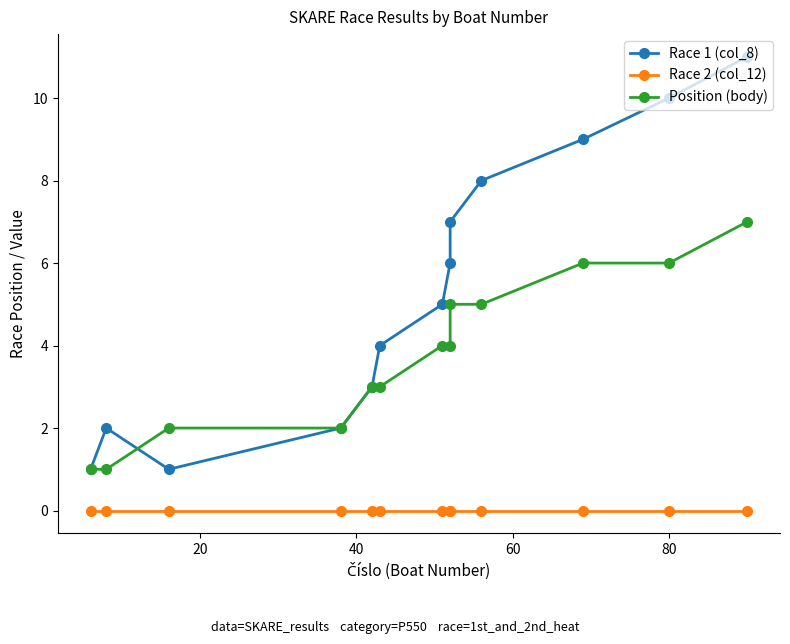

After their last crossing, which series has the higher values: Position (body) or Race 1 (col_8)?

Position (body)